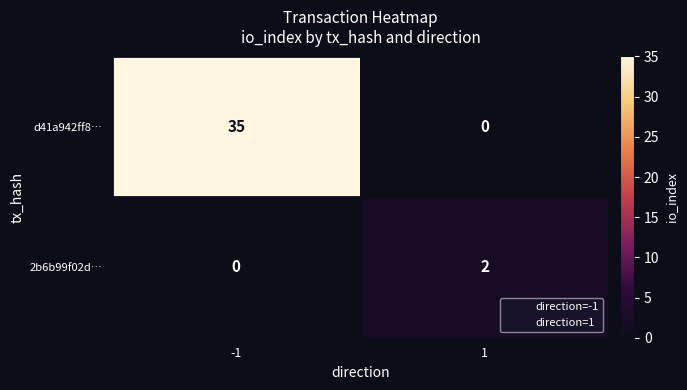

What is the sum of all d41a942ff8… values?

35